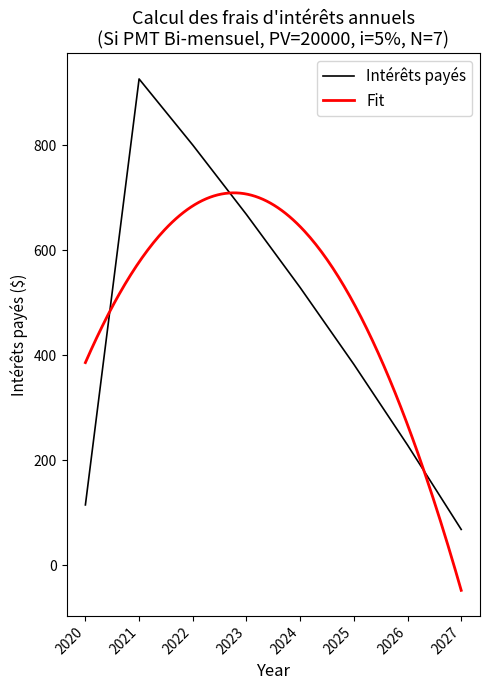

What is the difference between the maximum and minimum values?

858.5